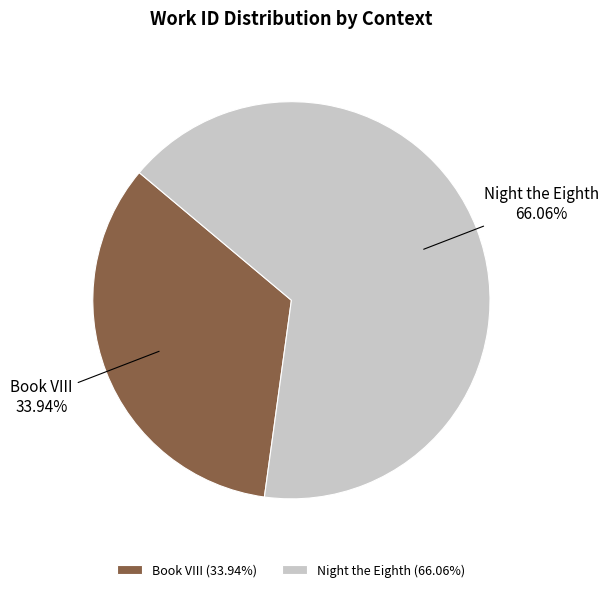

How many slices are in this pie chart?

2